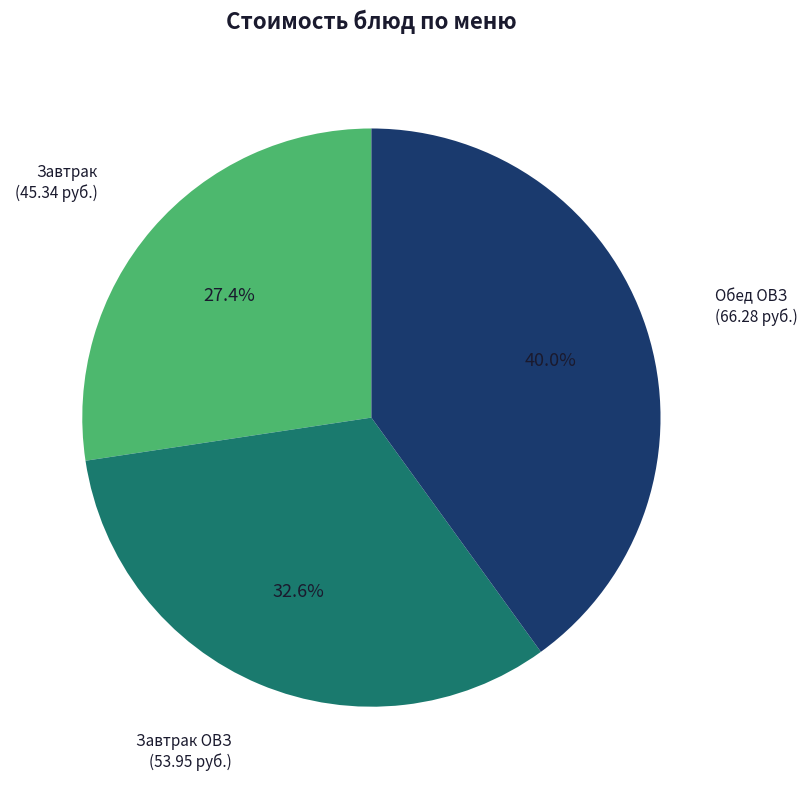

How many slices are in this pie chart?

3